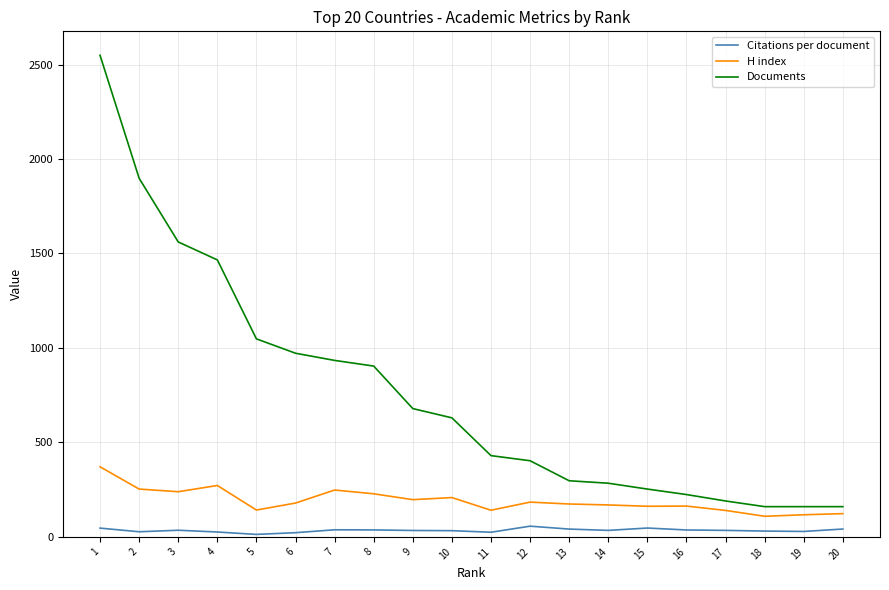

The H index series shows 134.0 at 7. True or false?

False